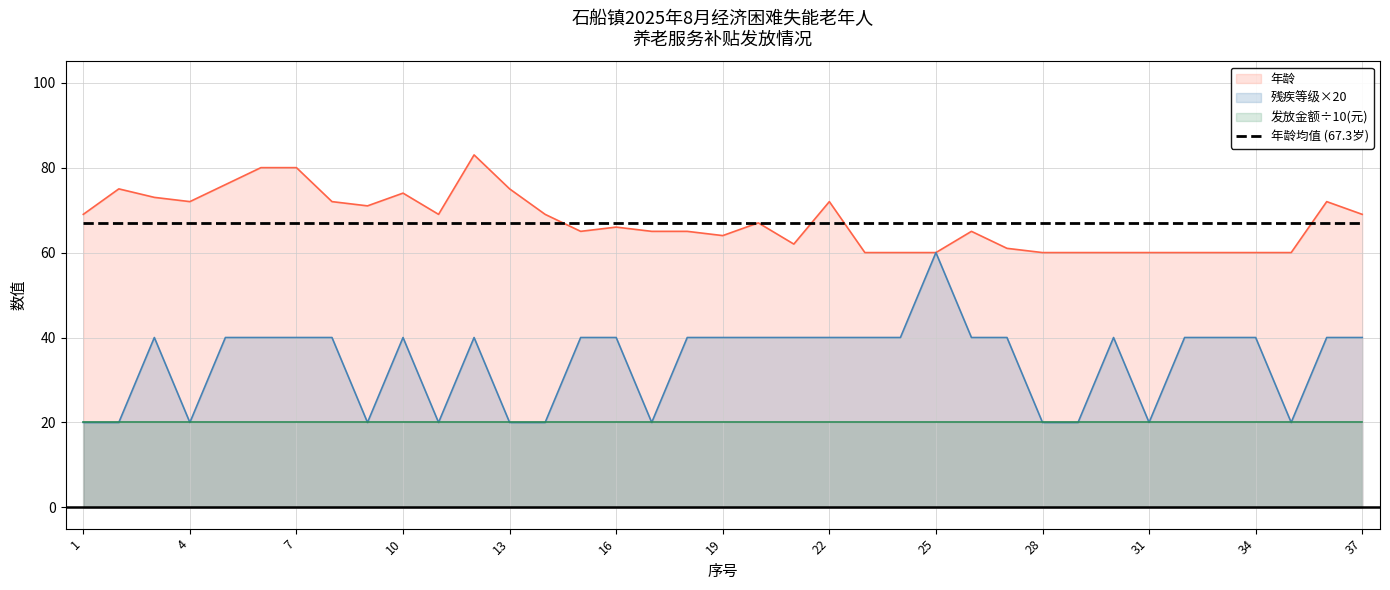

At how many categories does at least one series exceed 39?

37